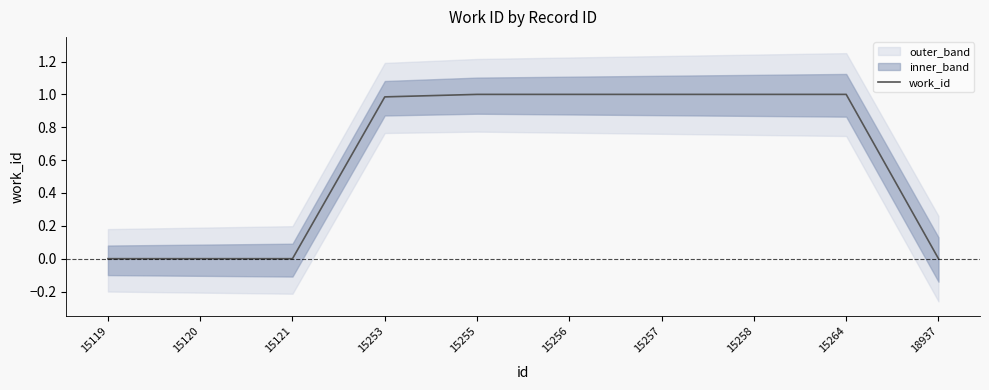

How many categories are shown in the chart?

10